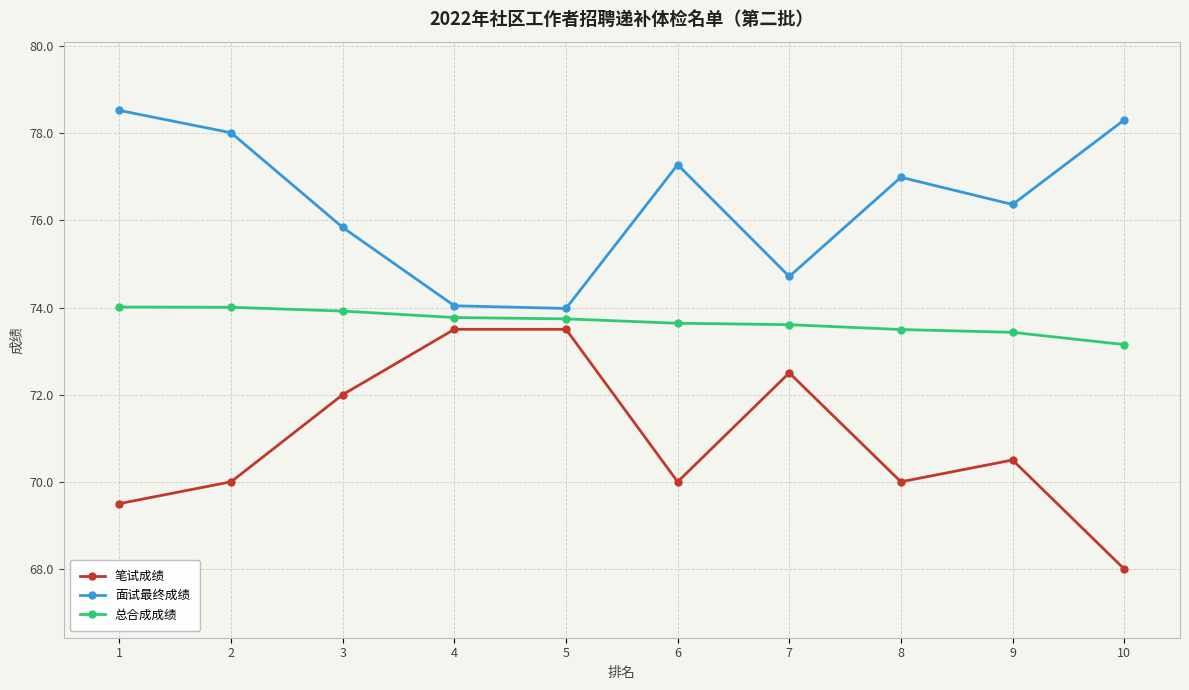

Is it true that 总合成成绩 equals 74.0 at 1?

True